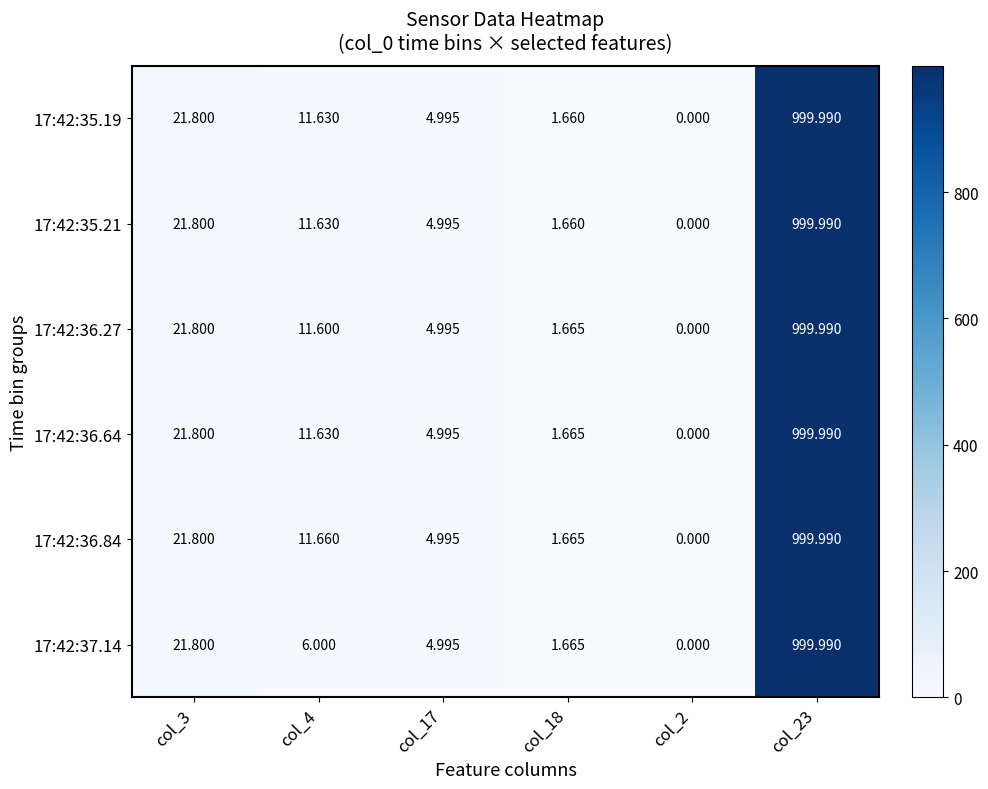

Is the value of 17:42:35.21 at col_3 greater than the value of 17:42:36.27 at col_23?

No